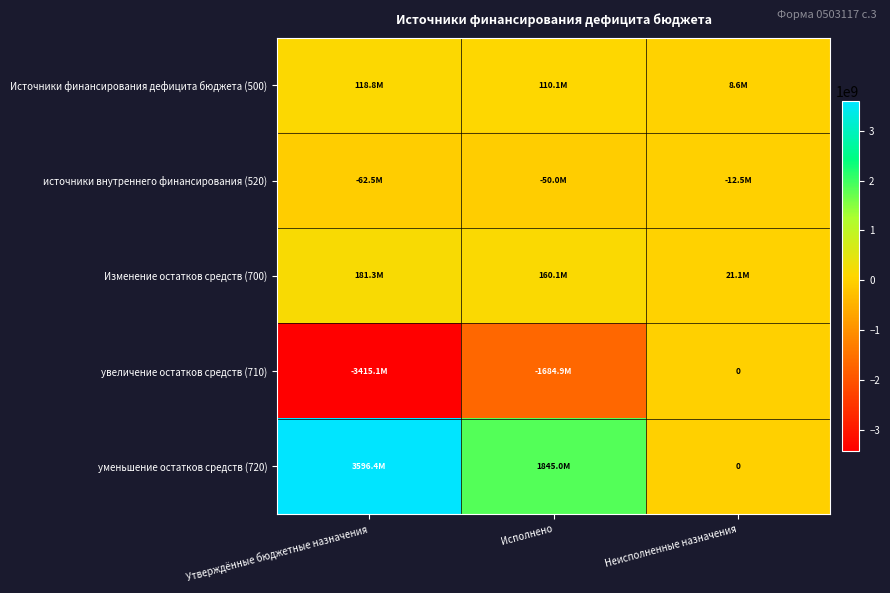

What is the sum of the источники внутреннего финансирования (520) values at Неисполненные назначения and Утверждённые бюджетные назначения?

-75000000.0